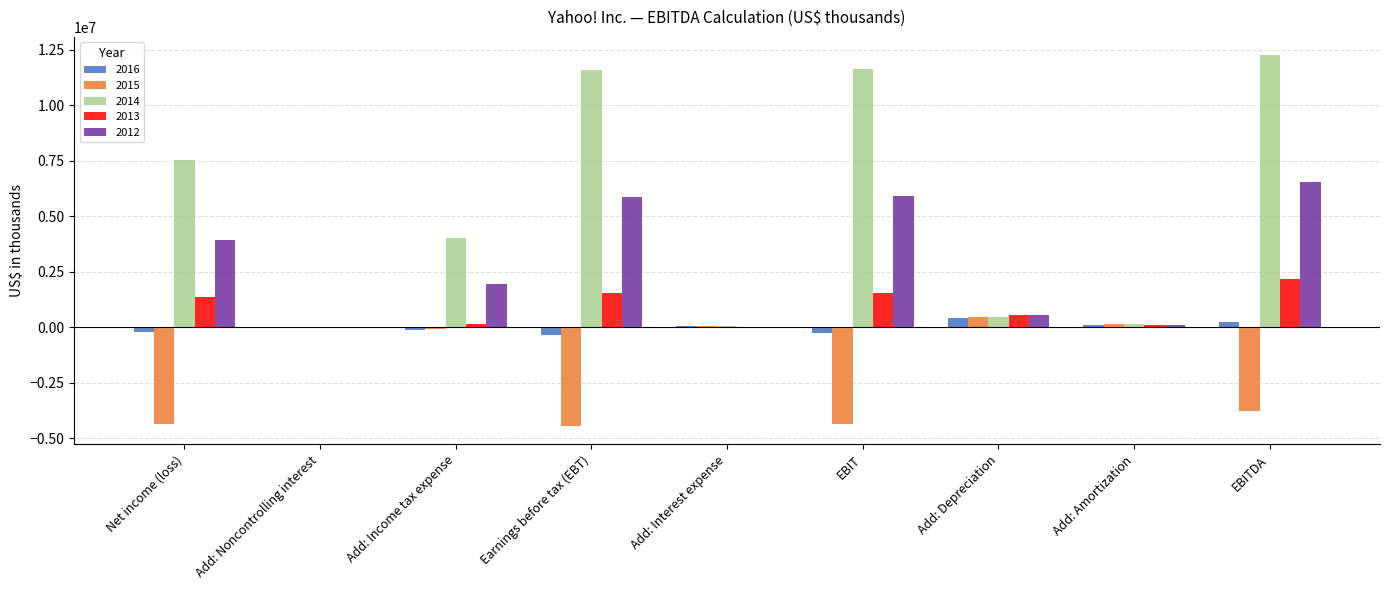

What is the total value across all series at Add: Depreciation?

2436986